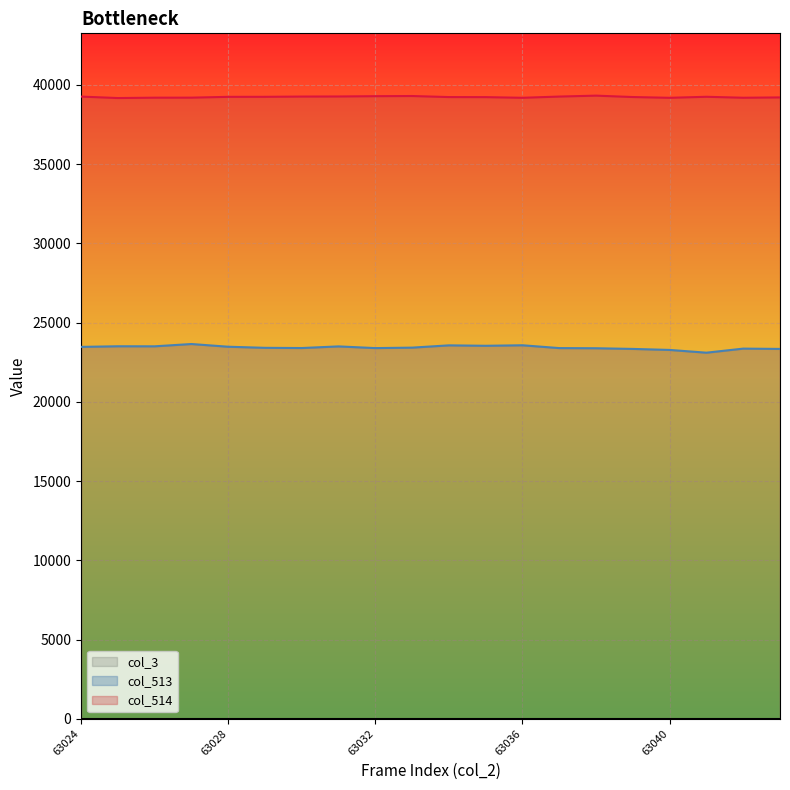

List the series in order of their overall mean, lowest first.

col_513, col_514